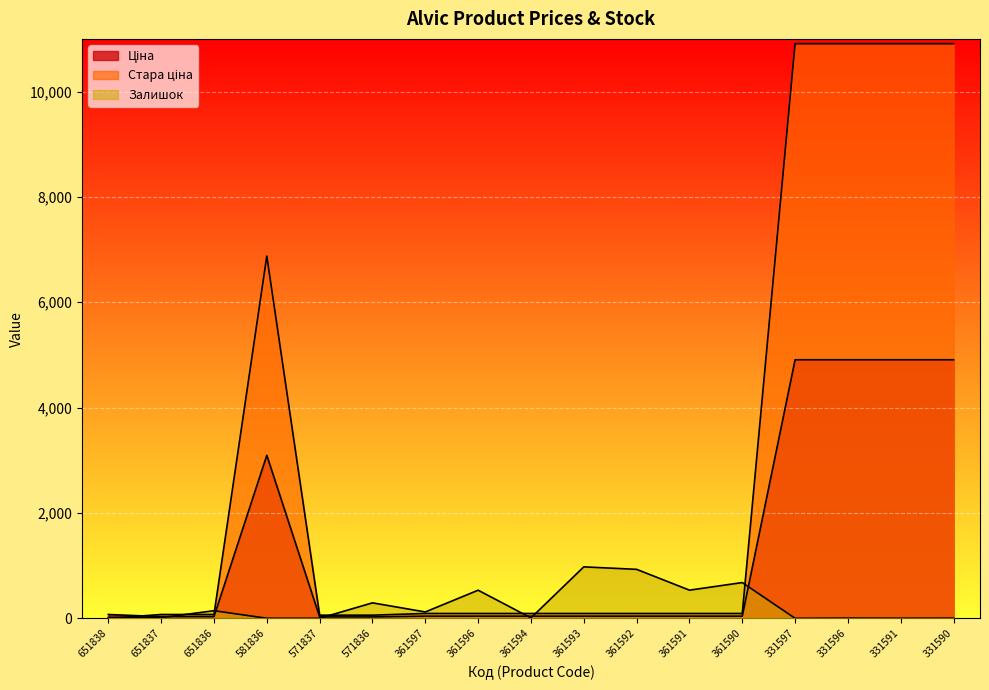

At how many categories does at least one series exceed 7360?

4